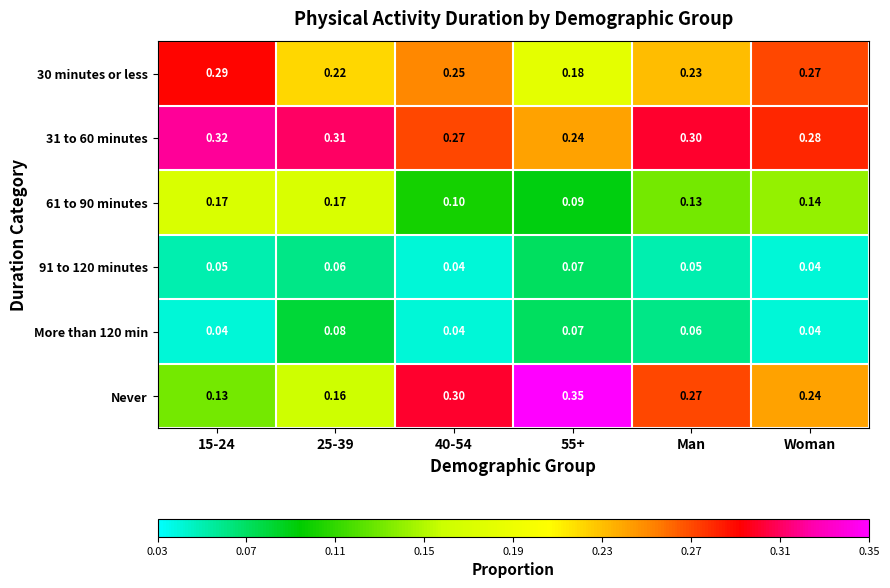

At which category is the sum across all series the highest?

Man